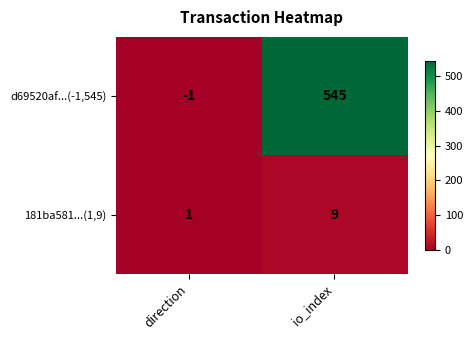

Count the number of categories in the chart.

2